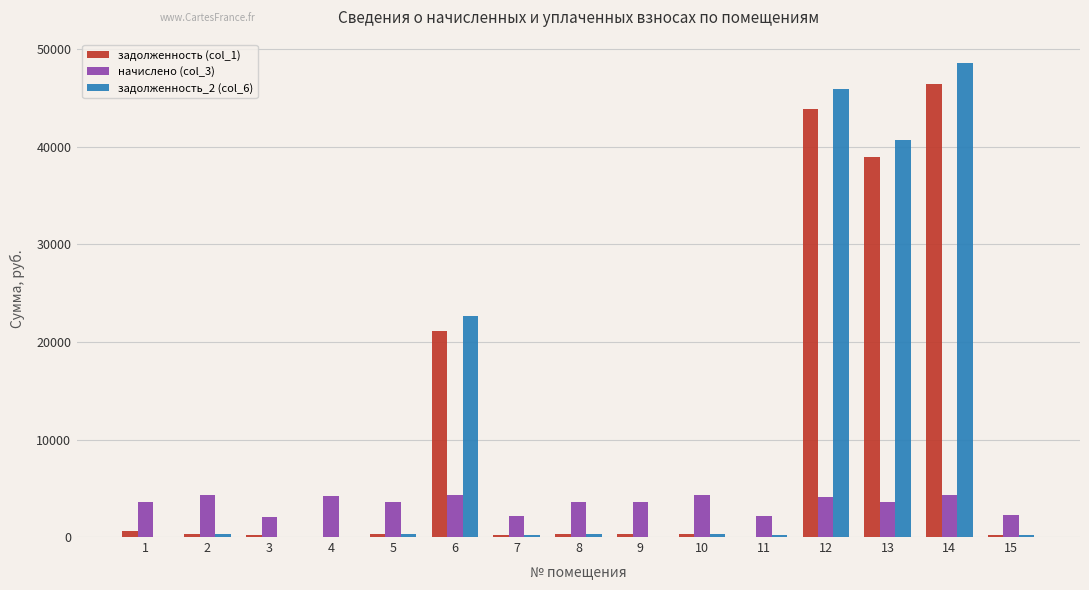

At which label is задолженность_2 (col_6) closest to 24287?

6